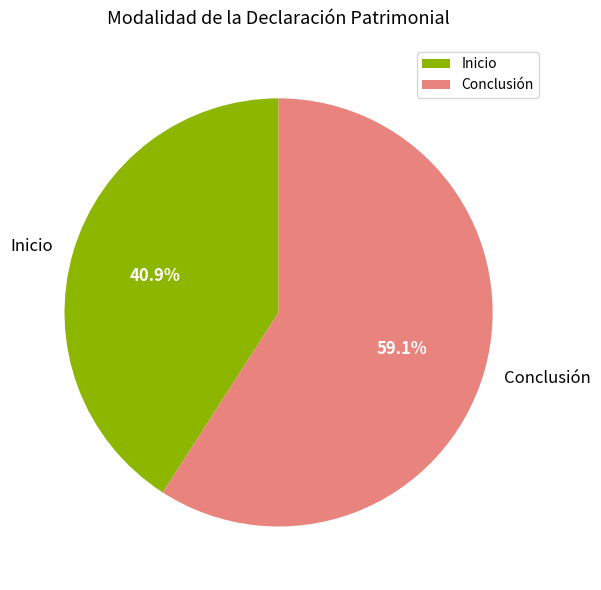

What percentage do Inicio and Conclusión together represent?

100.0%